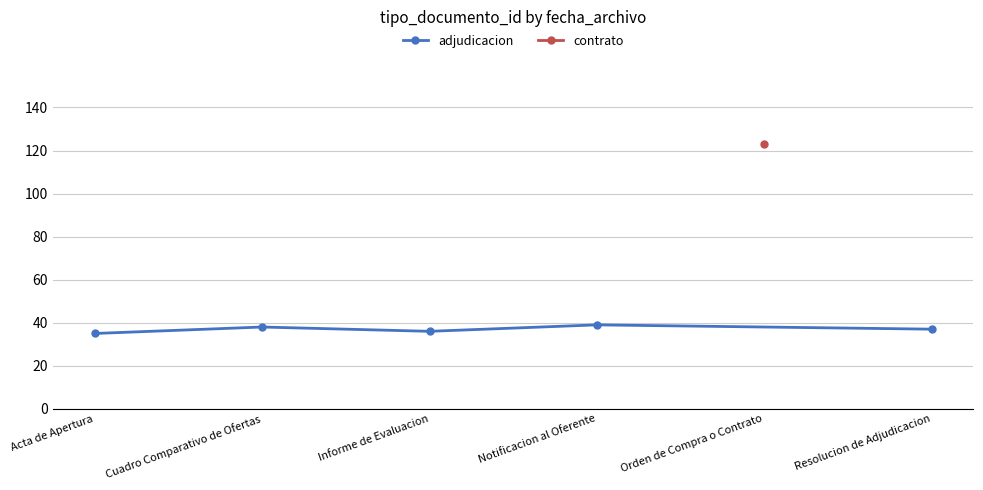

The value at Cuadro Comparativo de Ofertas is 19. True or false?

False